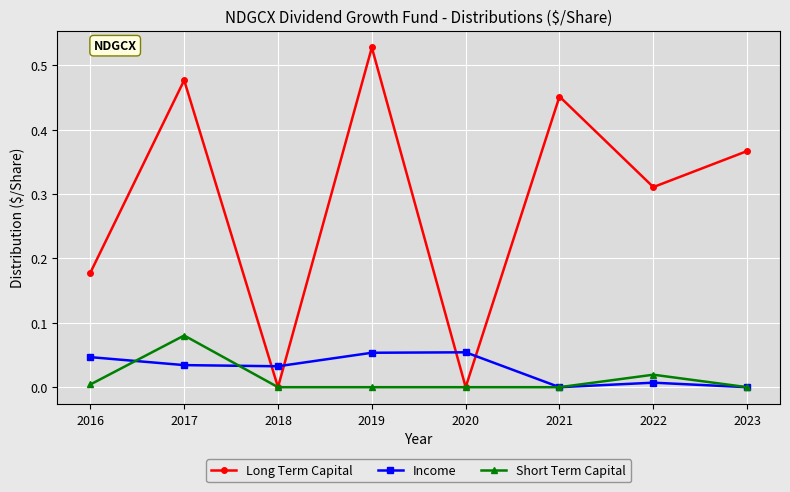

Which series changed the most between 2018 and 2019?

Long Term Capital